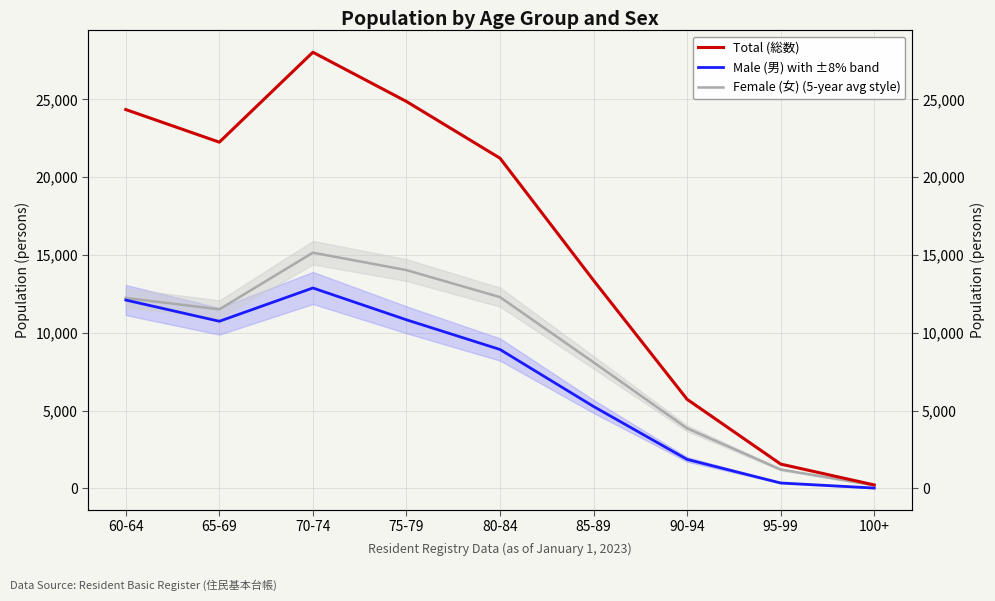

Rank the series at 80-84 from highest to lowest value.

Total (総数), Female (女) (5-year avg style), Male (男) with ±8% band